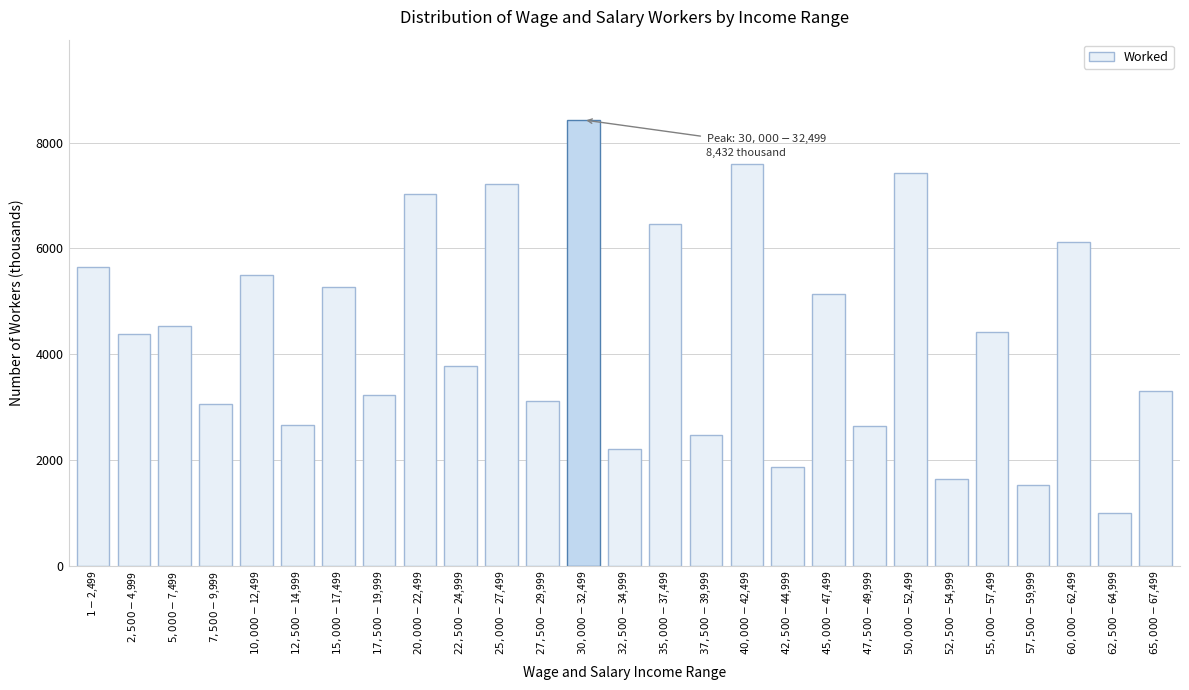

What is the average value?

4360